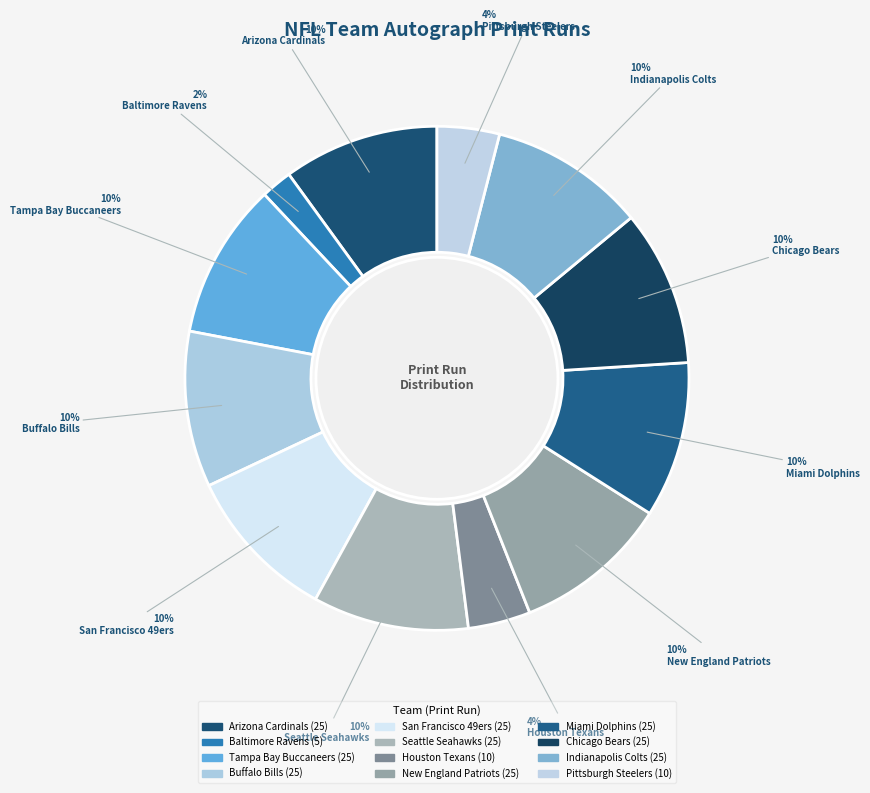

Which has a higher value, Indianapolis Colts or Tampa Bay Buccaneers?

Indianapolis Colts